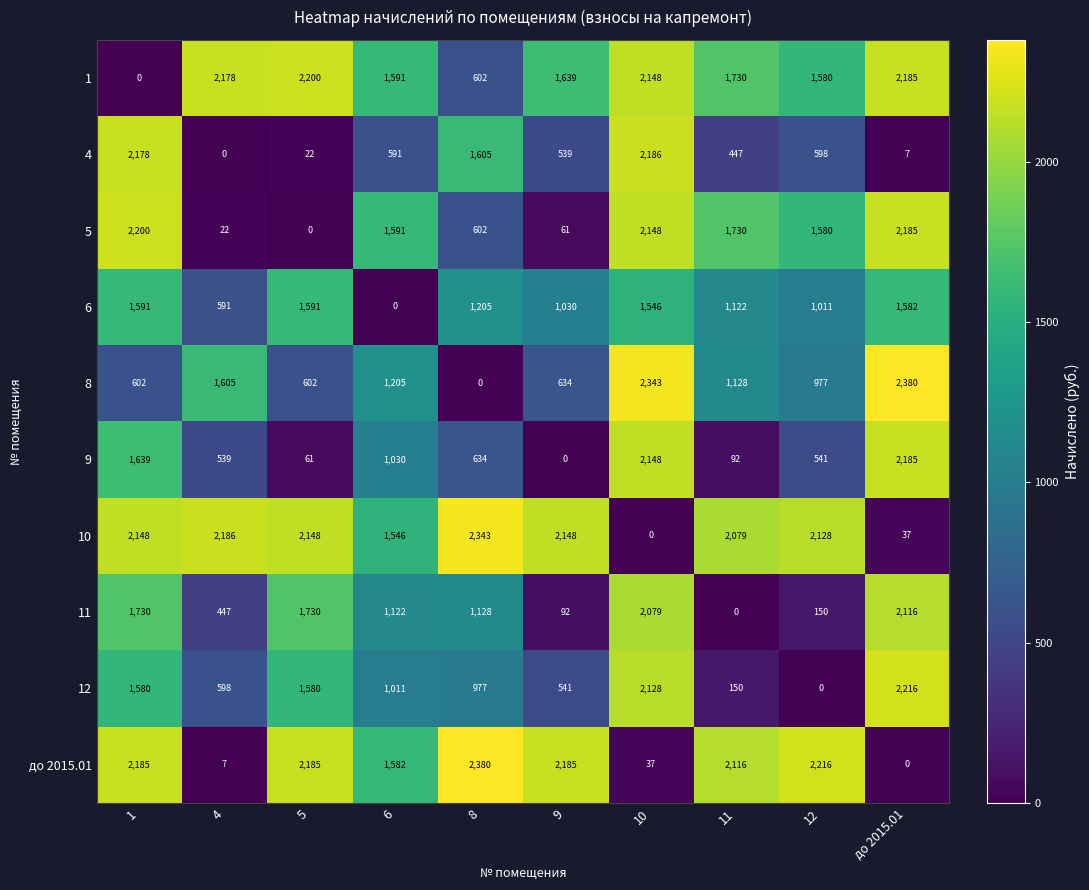

At which label does 12 reach its minimum?

12